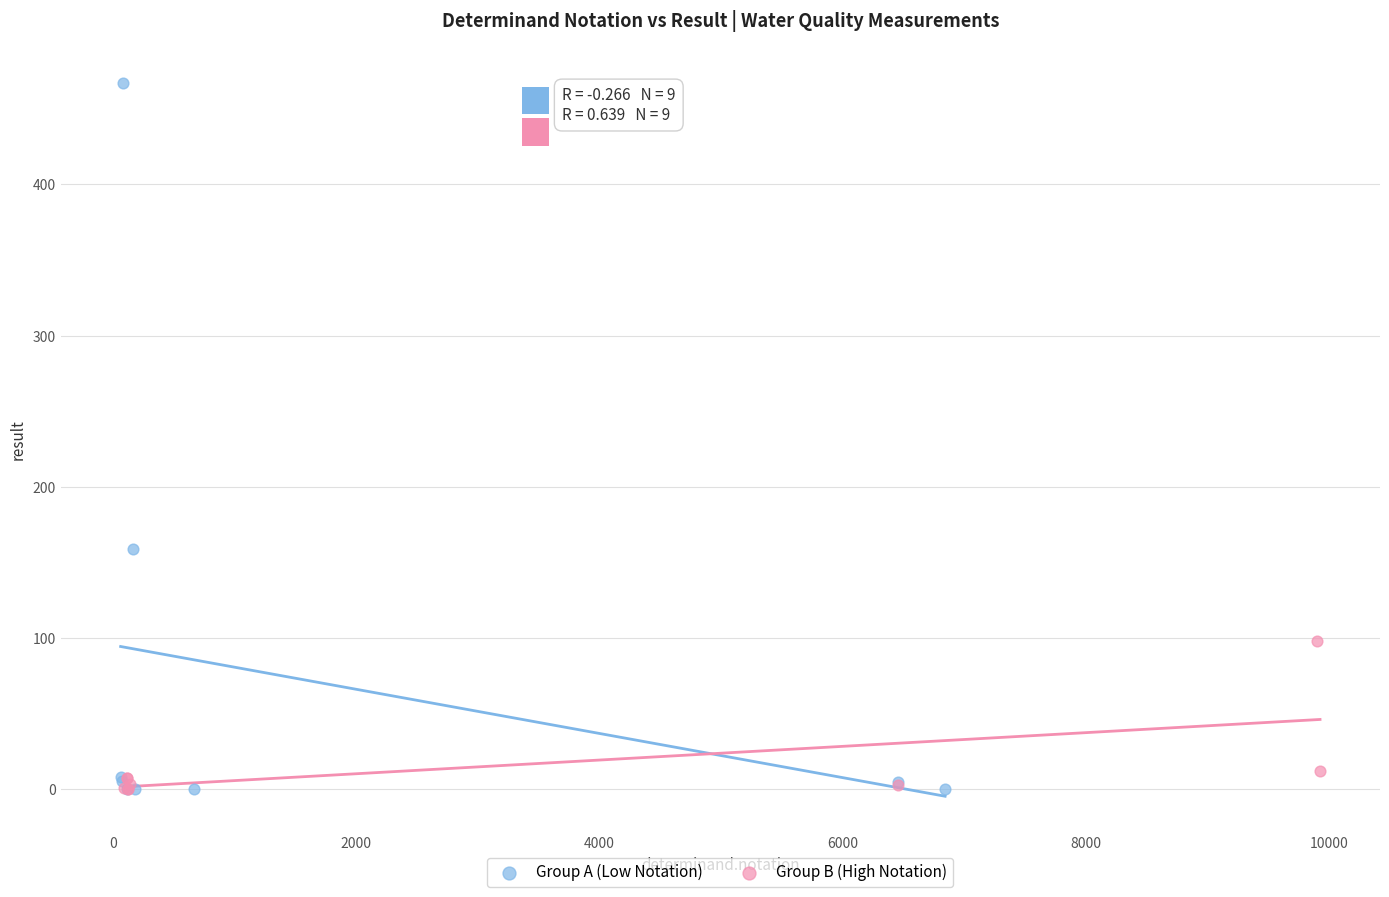

Which series has the largest Y range (max minus min)?

Group A (Low Notation)